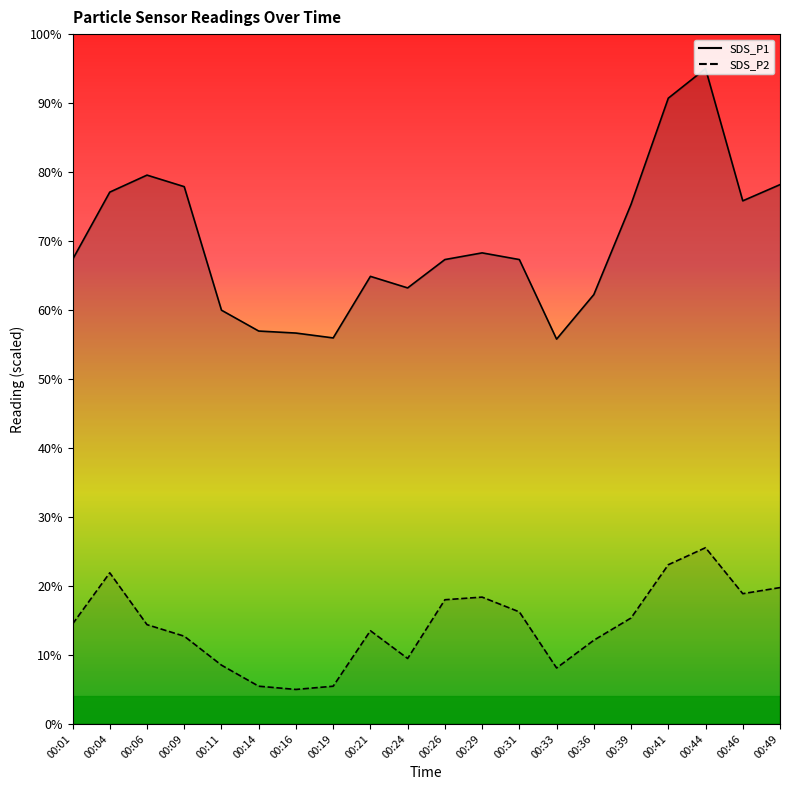

At which category is the sum across all series the highest?

00:44